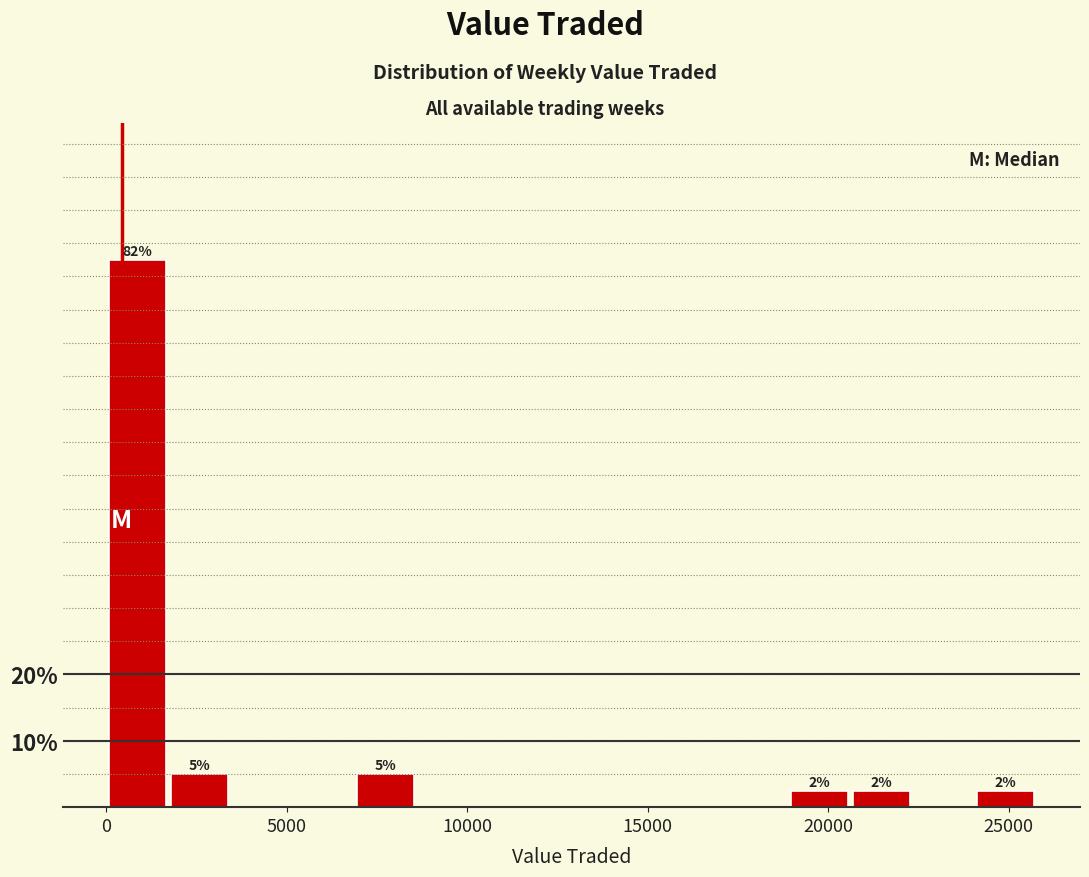

Read against the x-axis, roughly where is the centre of the tallest bar?

1000